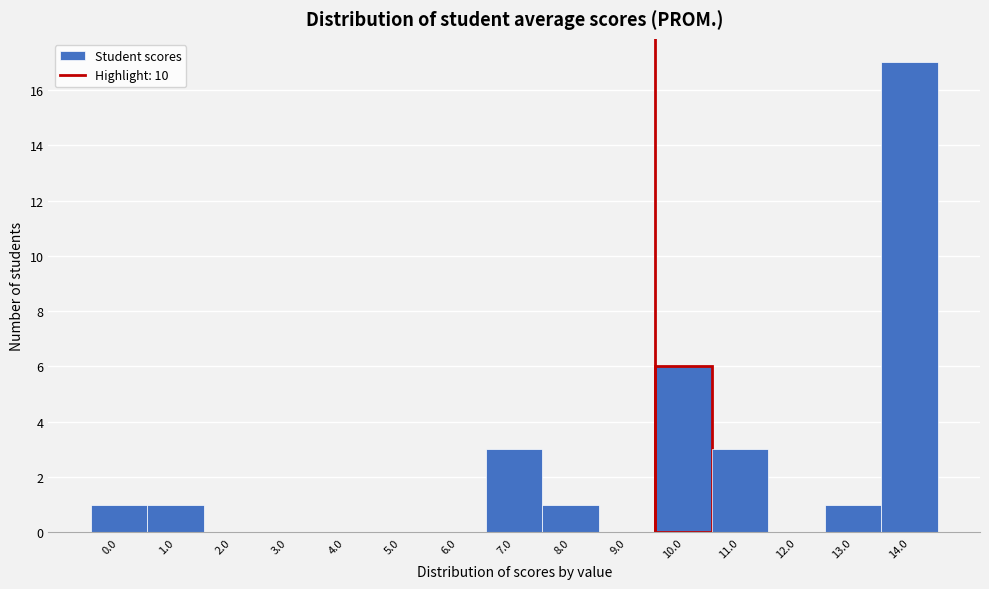

Reading left to right, what are all the values shown in this chart?

0.0=1	1.0=1	2.0=0	3.0=0	4.0=0	5.0=0	6.0=0	7.0=3	8.0=1	9.0=0	10.0=6	11.0=3	12.0=0	13.0=1	14.0=17